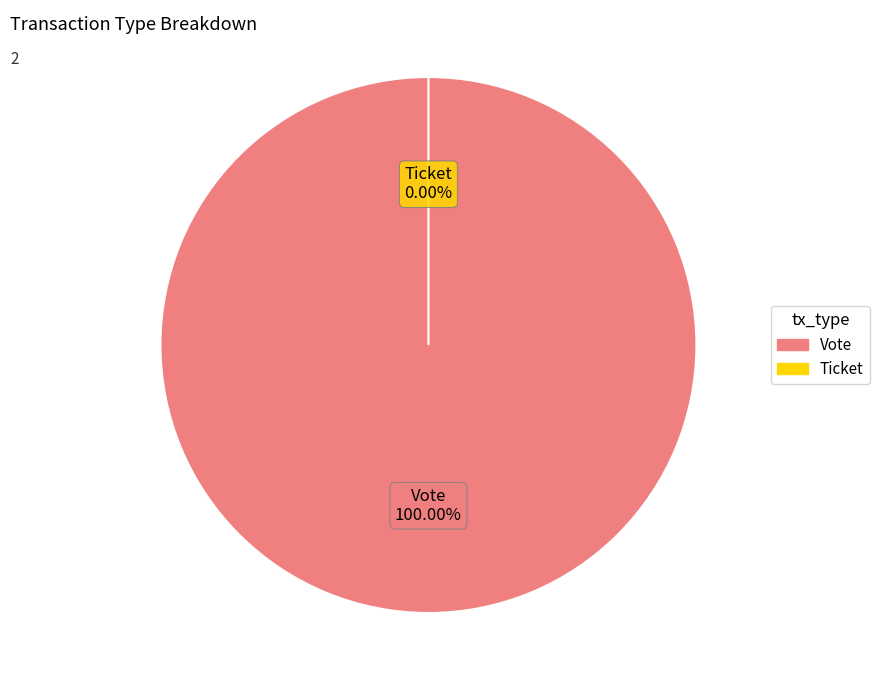

Between Vote and Ticket, which is larger?

Vote